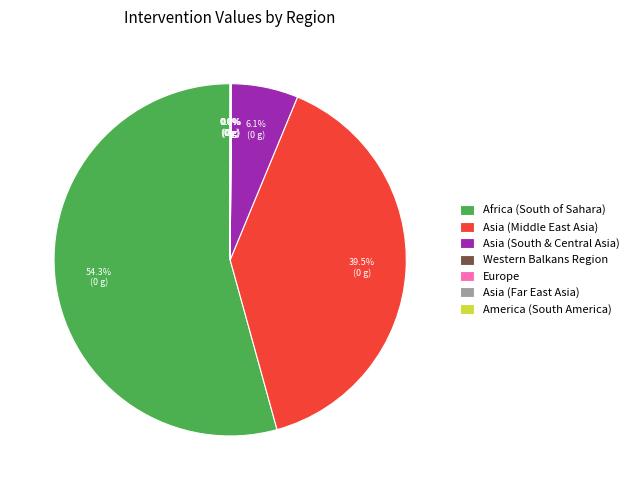

What portion of the pie excludes Africa (South of Sahara)?

45.7%